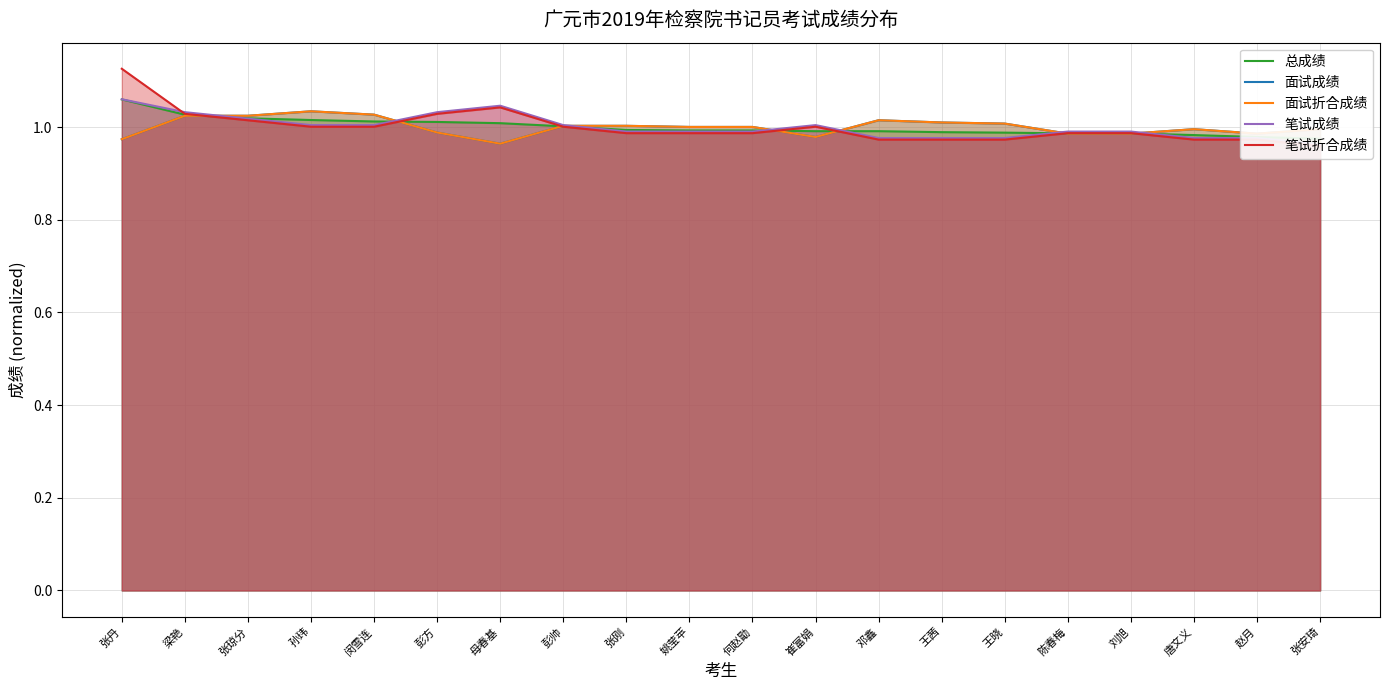

Reading left to right, transcribe all the data shown in this chart.

总成绩: 1.1	1.0	1.0	1.0	1.0	1.0	1.0	1.0	1.0	1.0	1.0	1.0	1.0	1.0	1.0	1.0	1.0	1.0	1.0	1.0
面试成绩: 1.0	1.0	1.0	1.0	1.0	1.0	1.0	1.0	1.0	1.0	1.0	1.0	1.0	1.0	1.0	1.0	1.0	1.0	1.0	1.0
面试折合成绩: 1.0	1.0	1.0	1.0	1.0	1.0	1.0	1.0	1.0	1.0	1.0	1.0	1.0	1.0	1.0	1.0	1.0	1.0	1.0	1.0
笔试成绩: 1.1	1.0	1.0	1.0	1.0	1.0	1.0	1.0	1.0	1.0	1.0	1.0	1.0	1.0	1.0	1.0	1.0	1.0	1.0	1.0
笔试折合成绩: 1.1	1.0	1.0	1.0	1.0	1.0	1.0	1.0	1.0	1.0	1.0	1.0	1.0	1.0	1.0	1.0	1.0	1.0	1.0	1.0